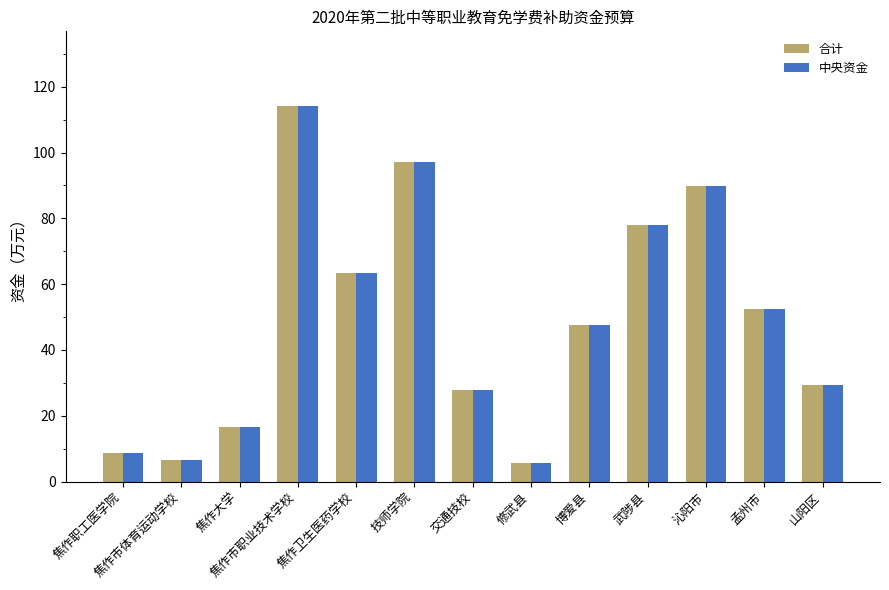

What is the greatest value displayed?

114.0